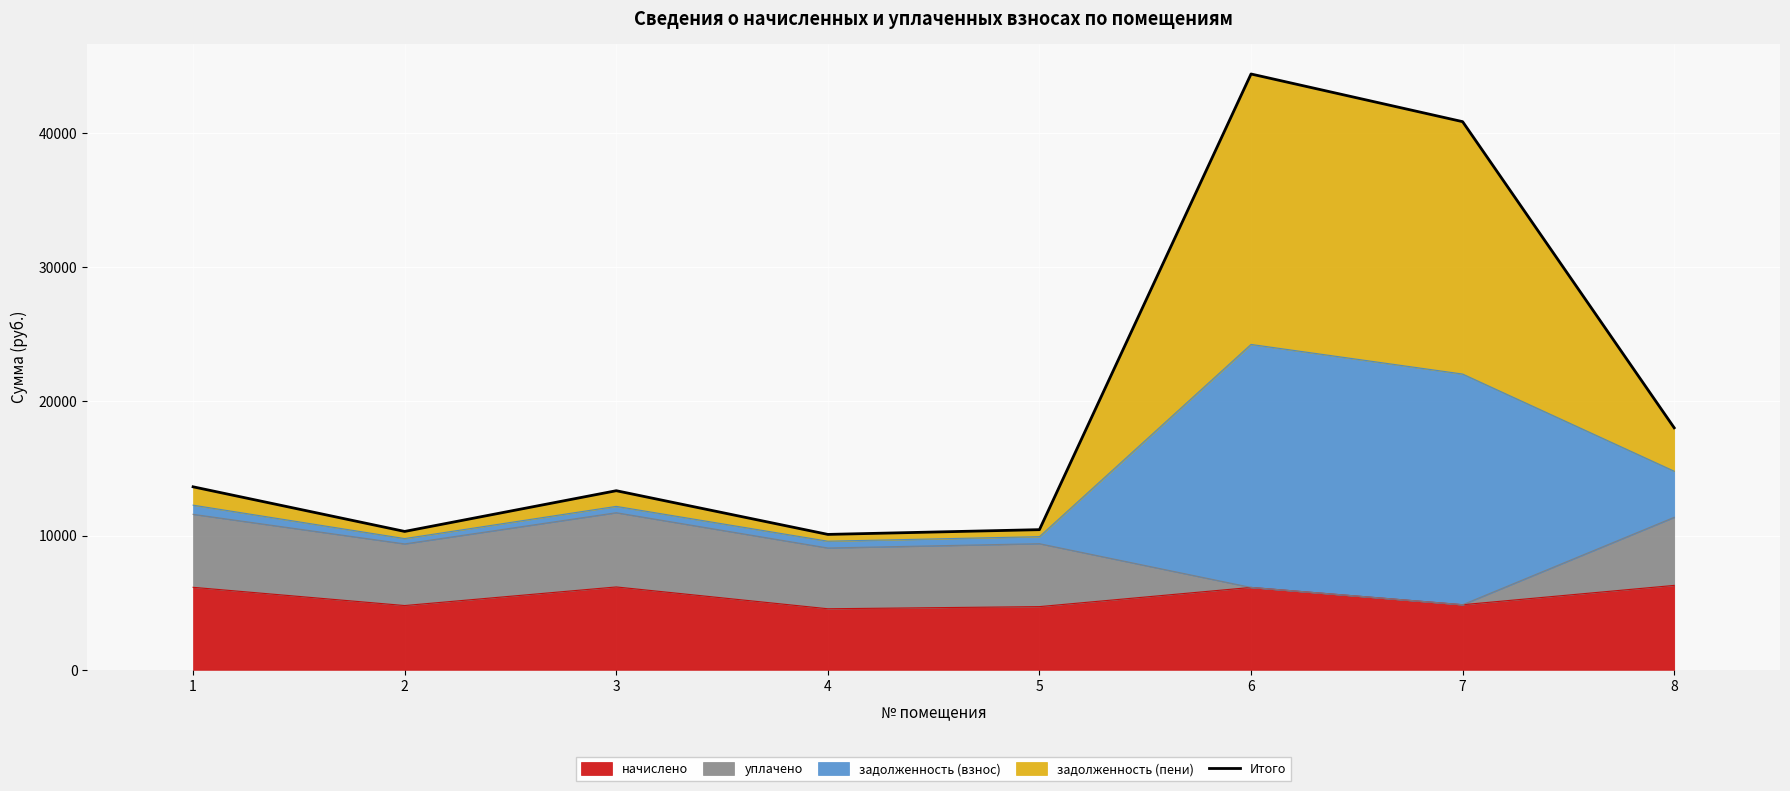

At which label does the data first exceed 13633?

1